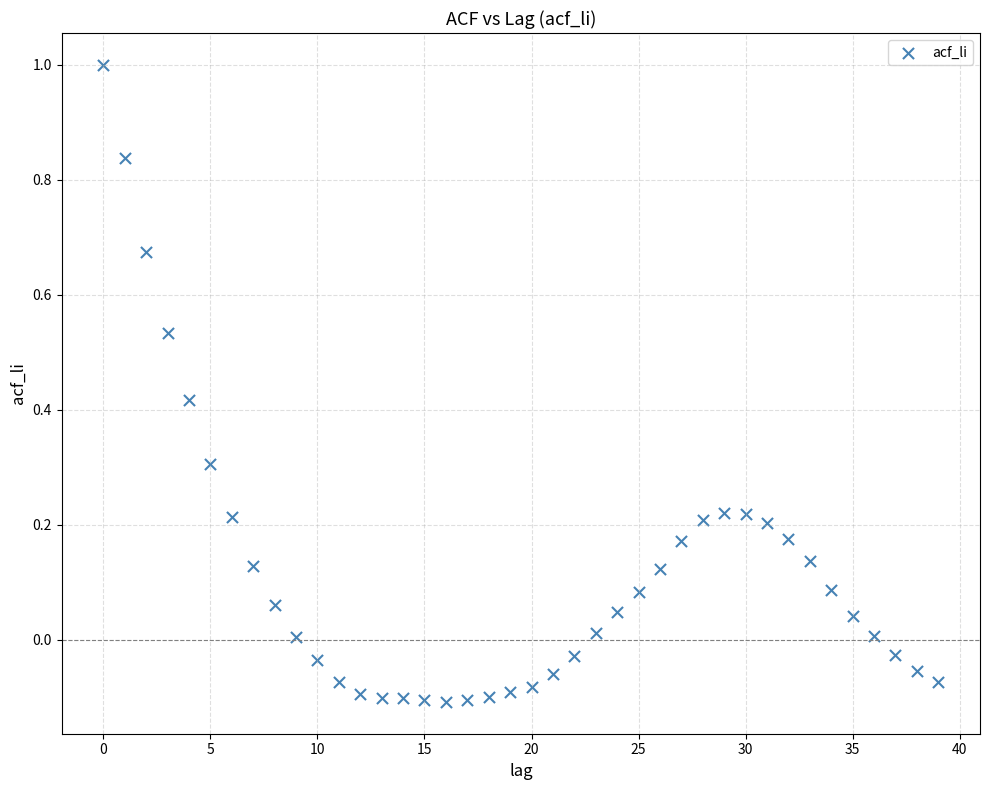

What is the range of Y values (max minus min)?

1.1